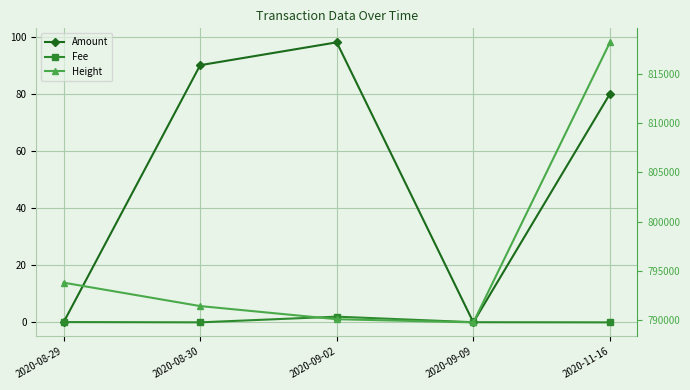

How many positive values does the Fee series have?

4